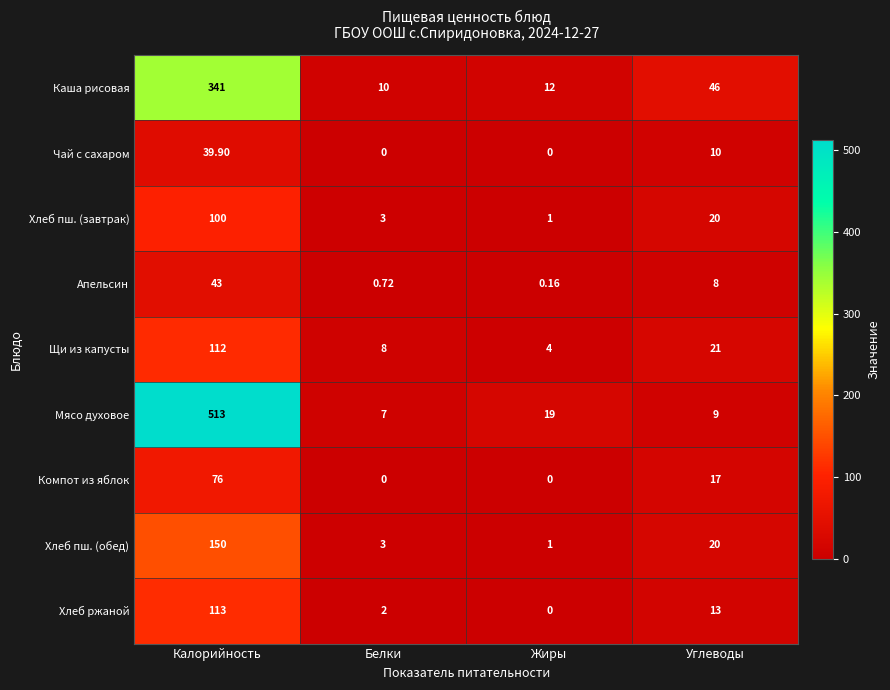

Which series has the widest spread of values?

Мясо духовое